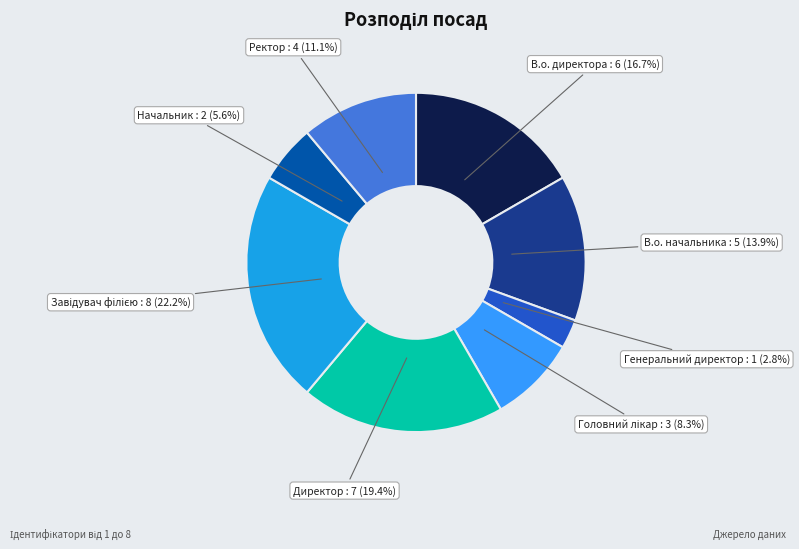

Is there any slice that represents more than half of the pie?

No